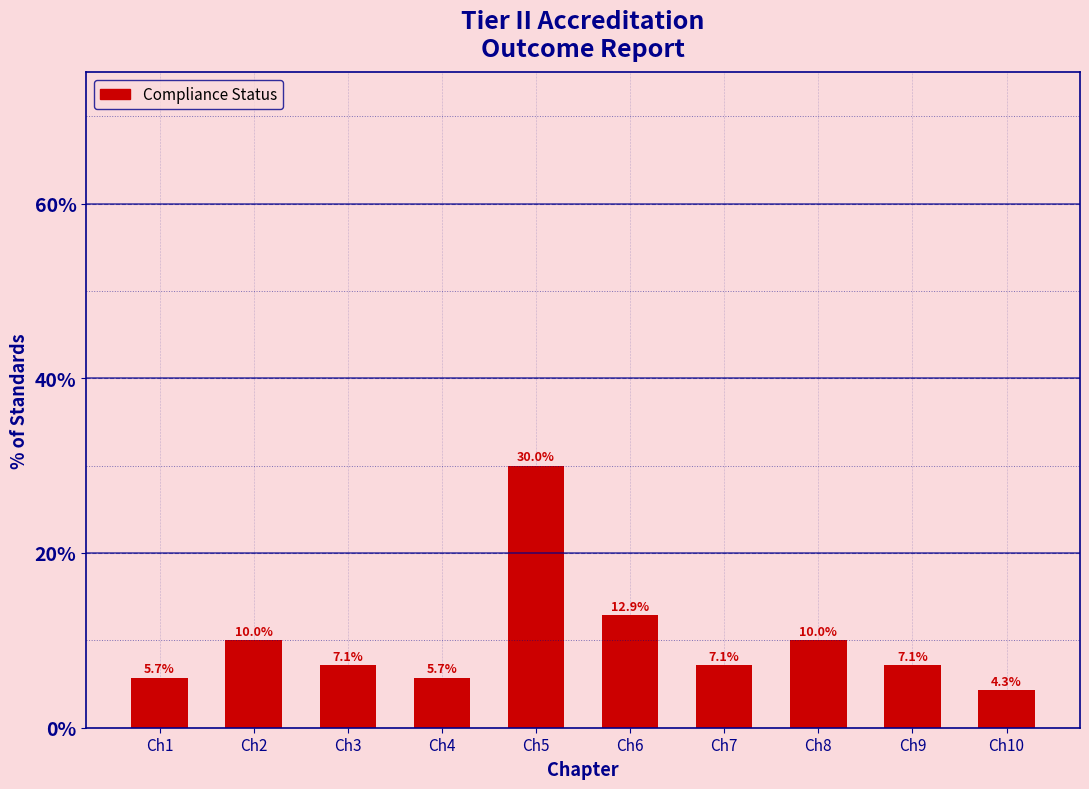

Reading left to right, extract all data points from this chart.

Ch1=5.7	Ch2=10.0	Ch3=7.1	Ch4=5.7	Ch5=30.0	Ch6=12.9	Ch7=7.1	Ch8=10.0	Ch9=7.1	Ch10=4.3